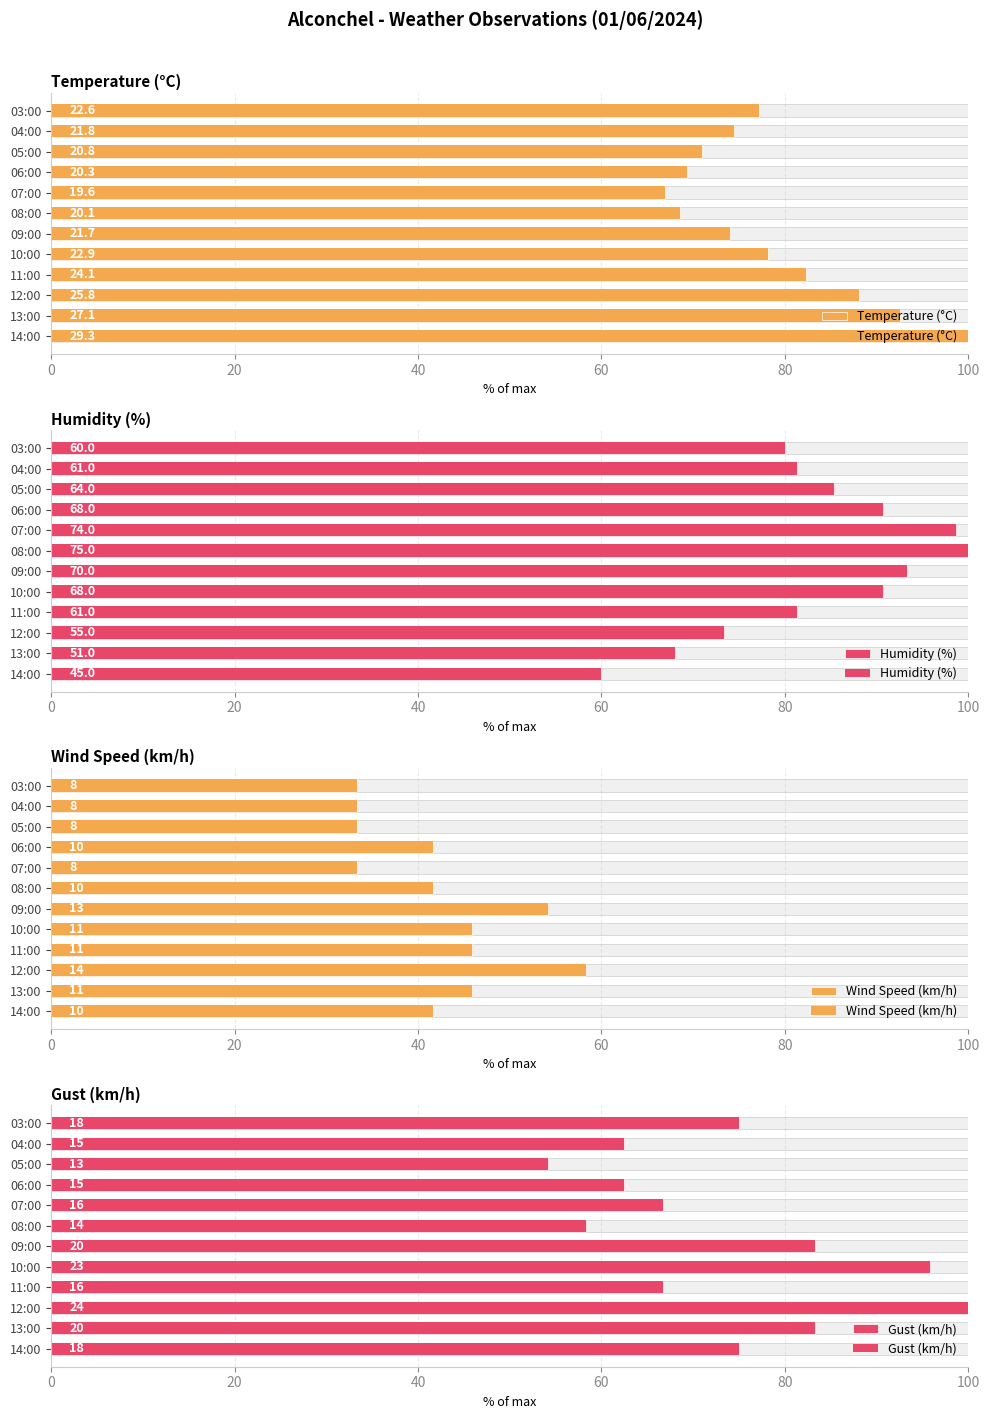

Is it true that Gust (km/h) equals 101.3 at 06:00?

False